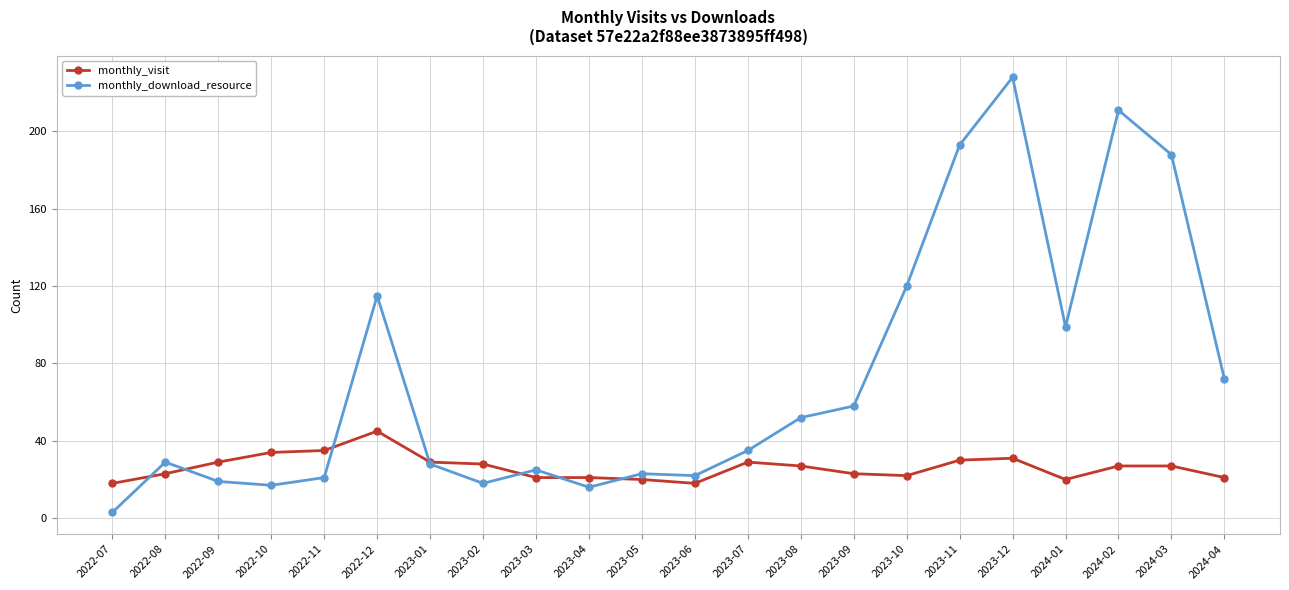

True or false: monthly_download_resource and monthly_visit intersect in this chart.

True